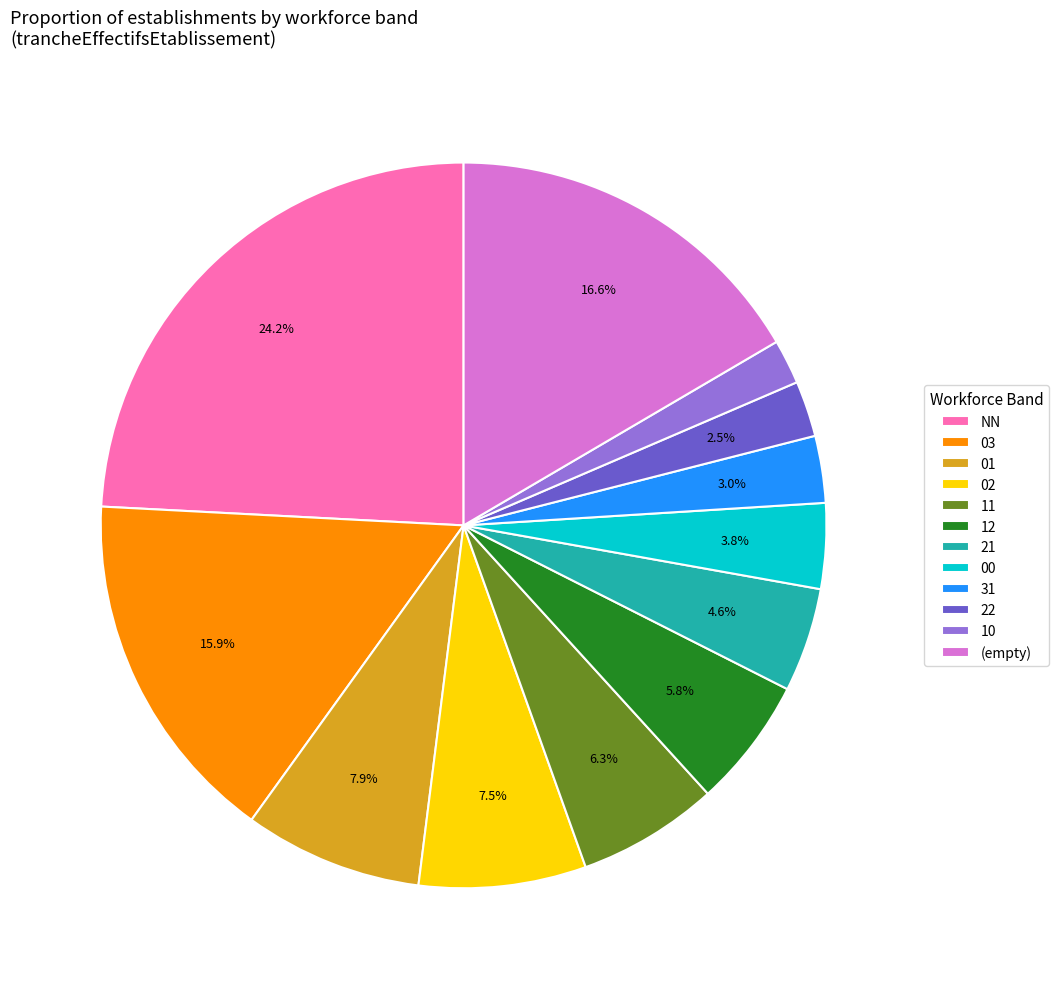

Does any single category account for the majority?

No